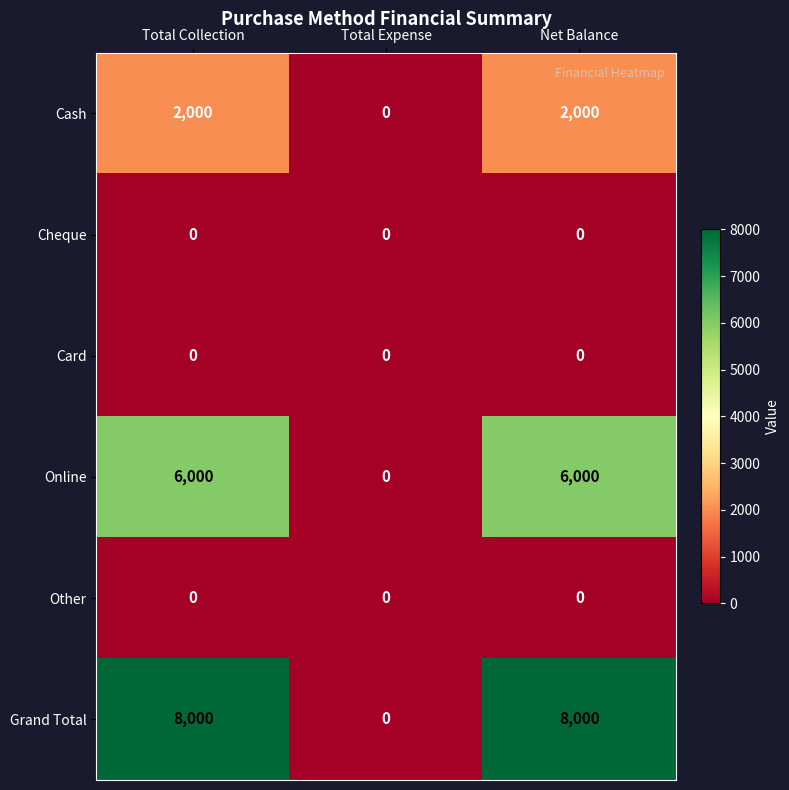

Reading right to left, transcribe all the data shown in this chart.

Cash: 2000	0	2000
Cheque: 0	0	0
Card: 0	0	0
Online: 6000	0	6000
Other: 0	0	0
Grand Total: 8000	0	8000